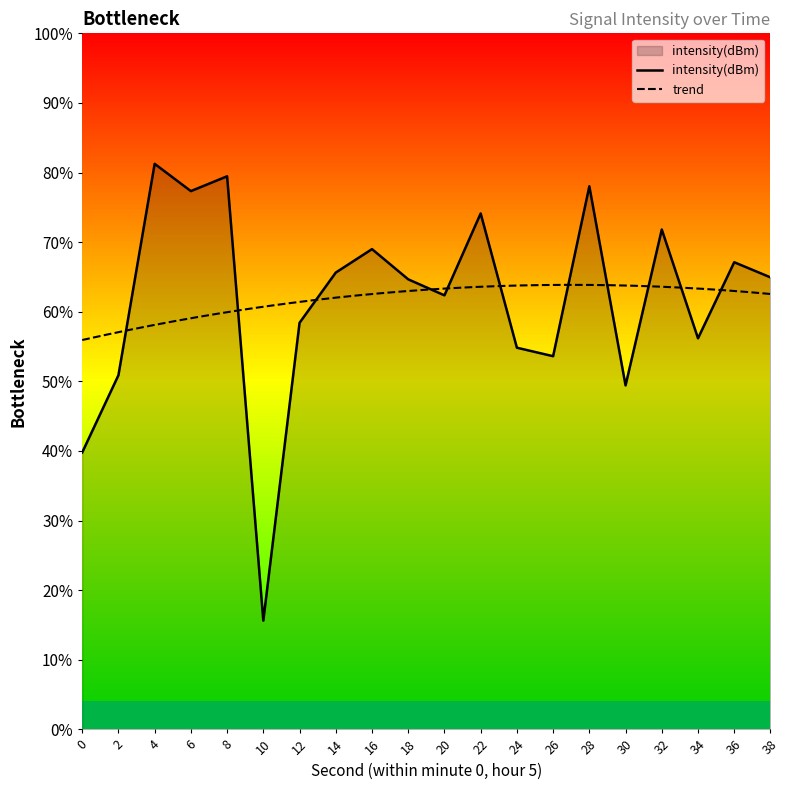

Rank the categories by value from lowest to highest.

10, 0, 30, 2, 26, 24, 34, 12, 20, 18, 38, 14, 36, 16, 32, 22, 6, 28, 8, 4